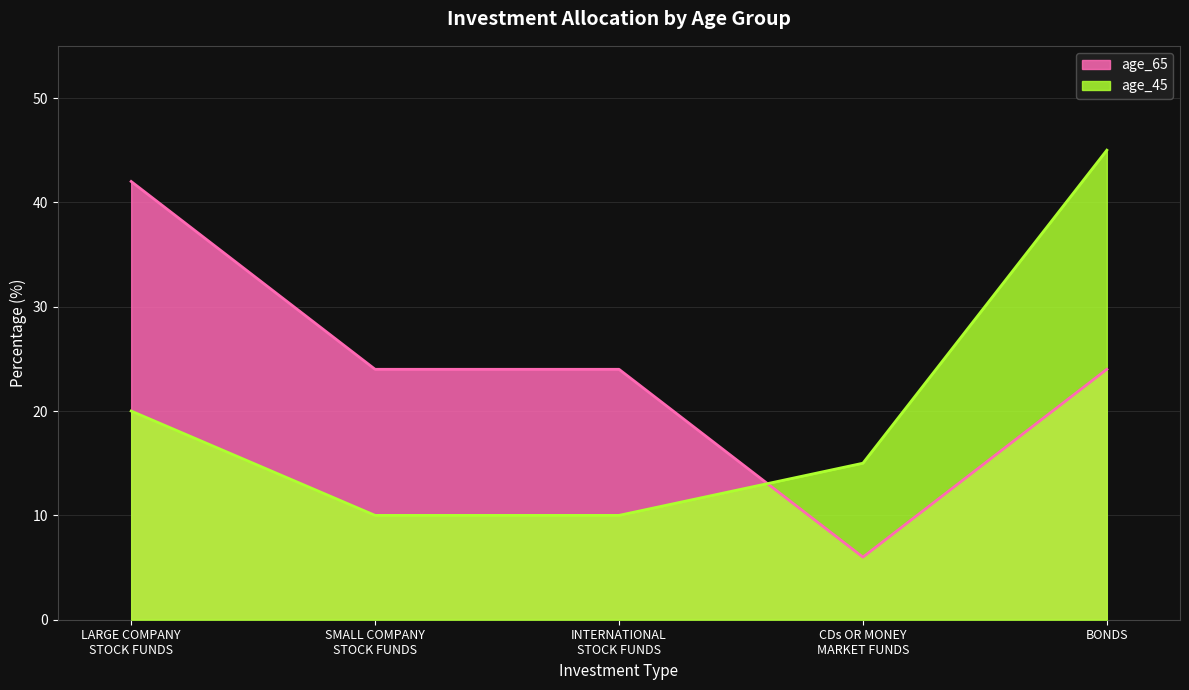

True or false: age_65 and age_45 intersect in this chart.

True